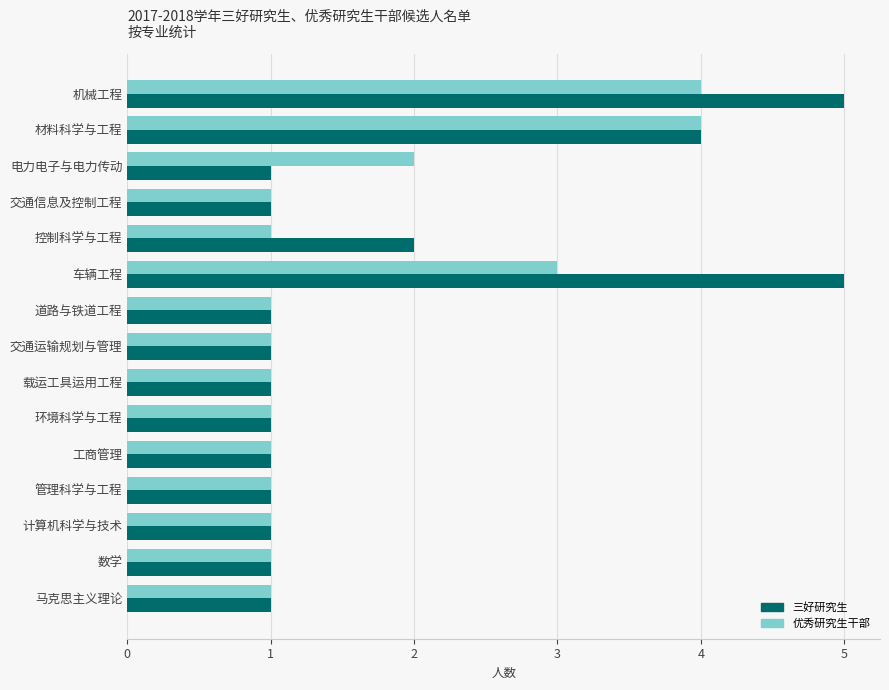

What is the difference between the maximum and minimum values in the 优秀研究生干部 series?

3